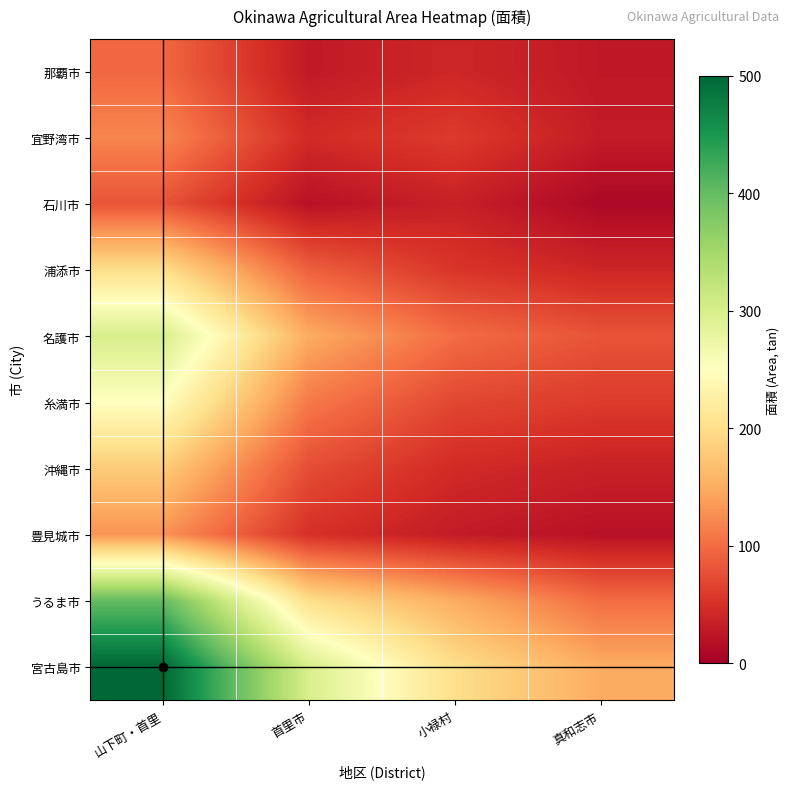

What is the total value across all series at 首里市?

1068